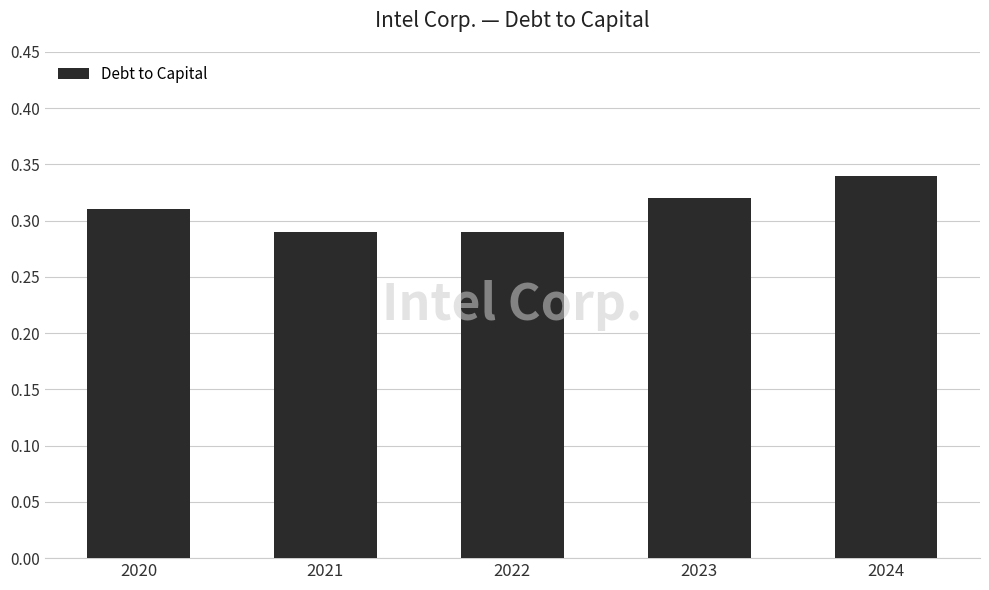

How many values are between 0 and 1?

5